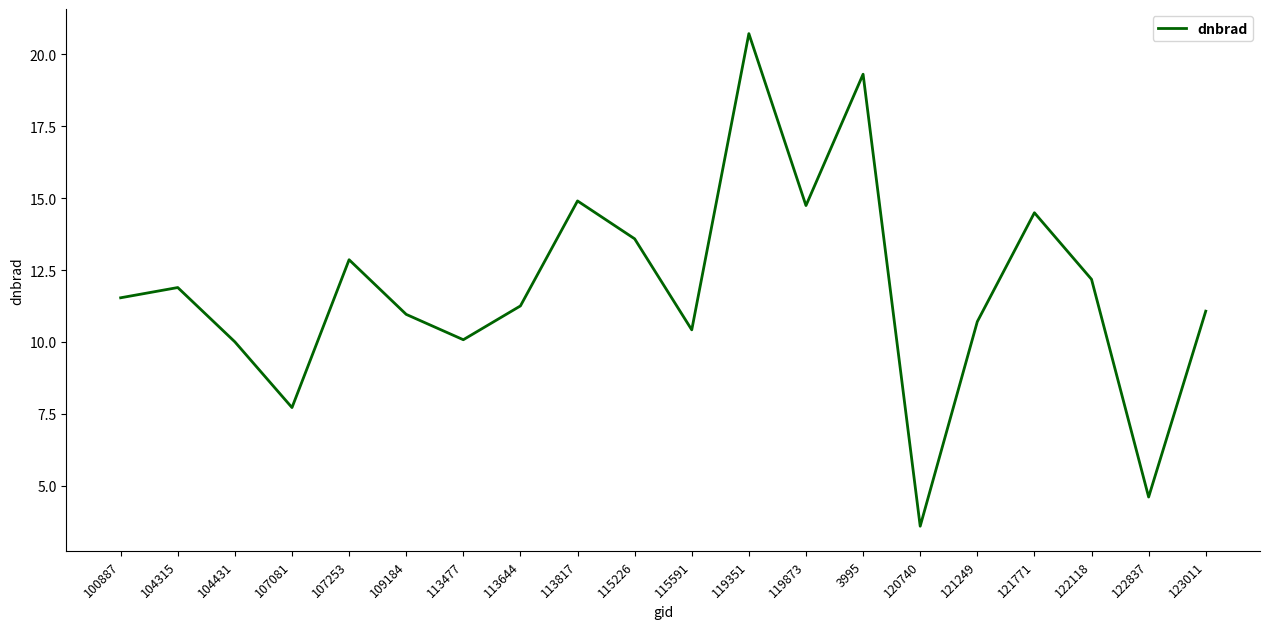

What position from the right is 122118?

3